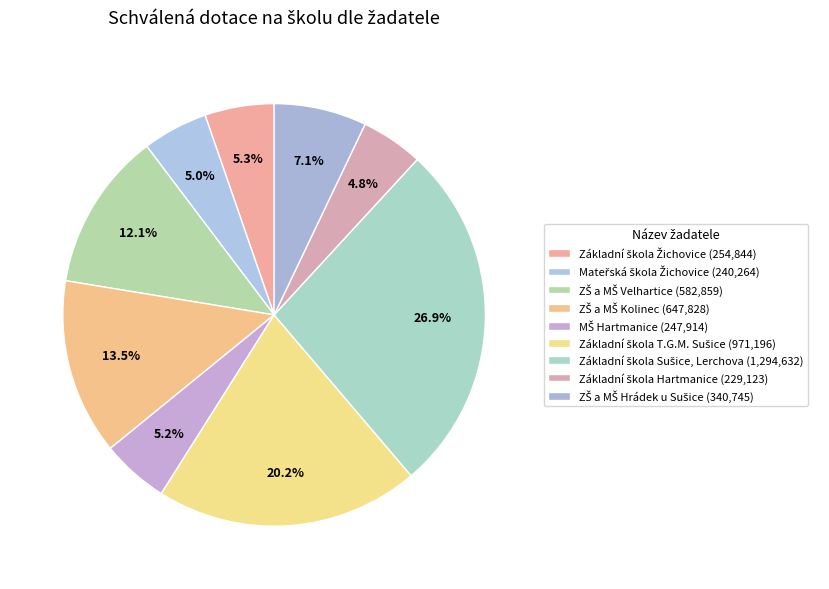

Rank the categories by value from highest to lowest.

Základní škola Sušice, Lerchova, Základní škola T.G.M. Sušice, ZŠ a MŠ Kolinec, ZŠ a MŠ Velhartice, ZŠ a MŠ Hrádek u Sušice, Základní škola Žichovice, MŠ Hartmanice, Mateřská škola Žichovice, Základní škola Hartmanice